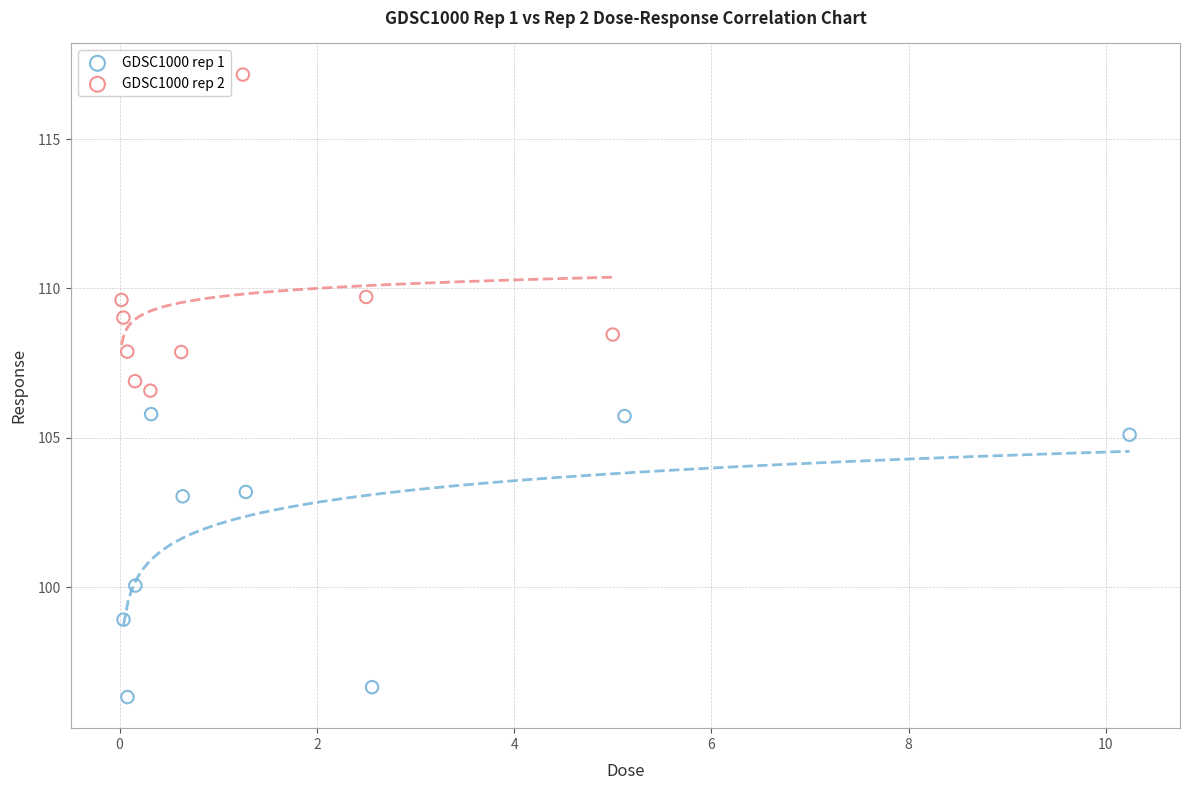

Which series reaches the minimum Y coordinate?

GDSC1000 rep 1